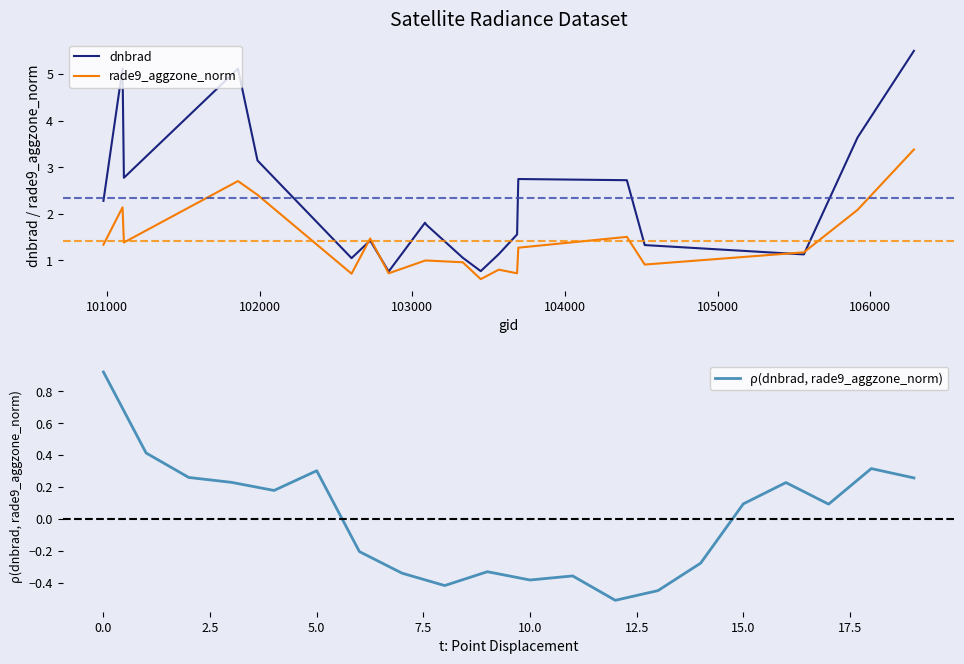

What is the maximum value for rade9_aggzone_norm?

3.4